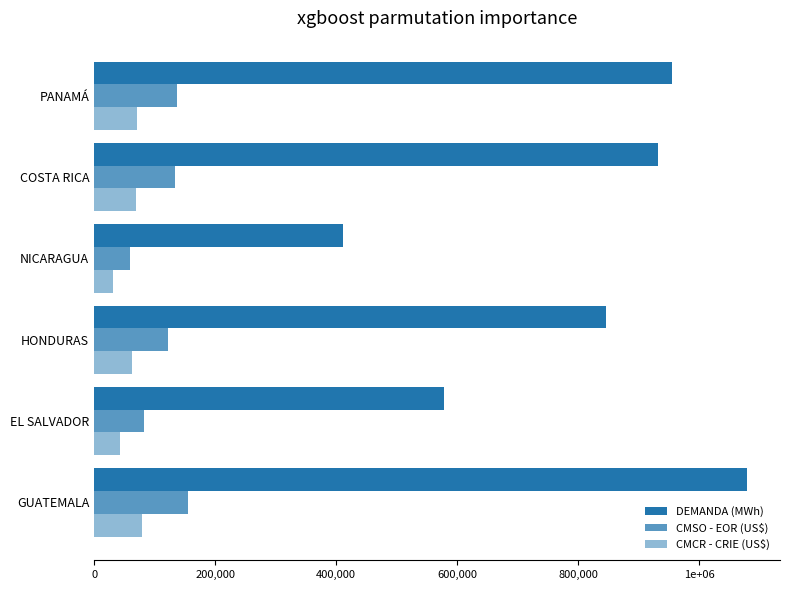

What is the value of the CMSO - EOR (US$) bar at the 1st from the left?

155304.0